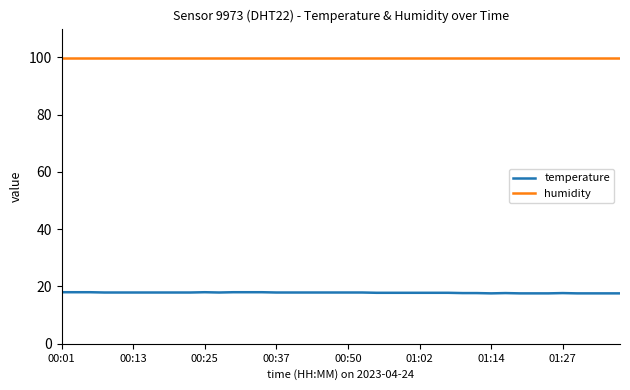

Rank the series by their average value, from lowest to highest.

temperature, humidity